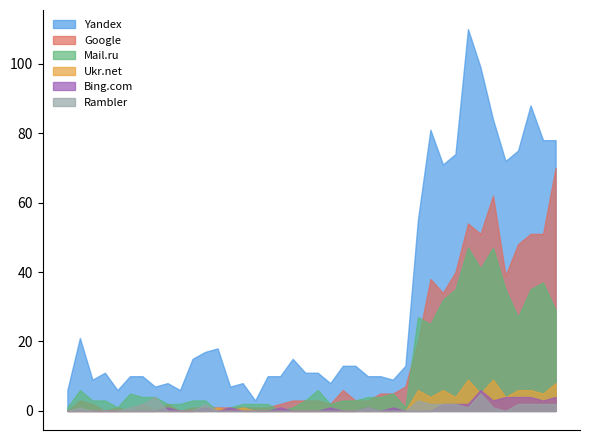

Rank the series by their maximum value, from lowest to highest.

Rambler, Bing.com, Ukr.net, Mail.ru, Google, Yandex